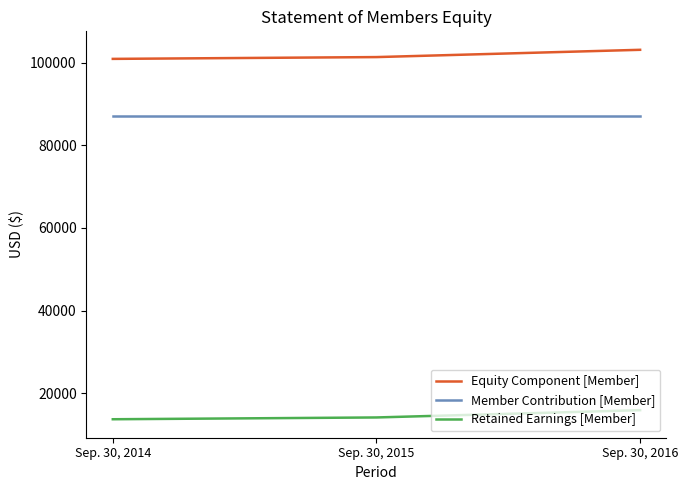

True or false: Retained Earnings [Member] has a value of 28221 at Sep. 30, 2016.

False